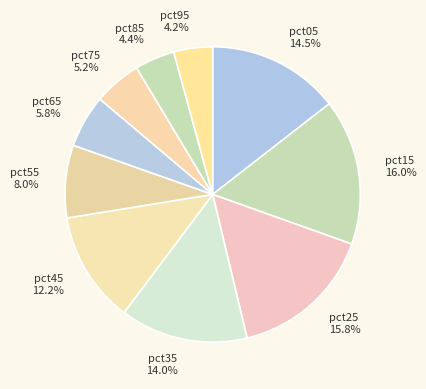

Does pct45 represent more than half of the total?

No